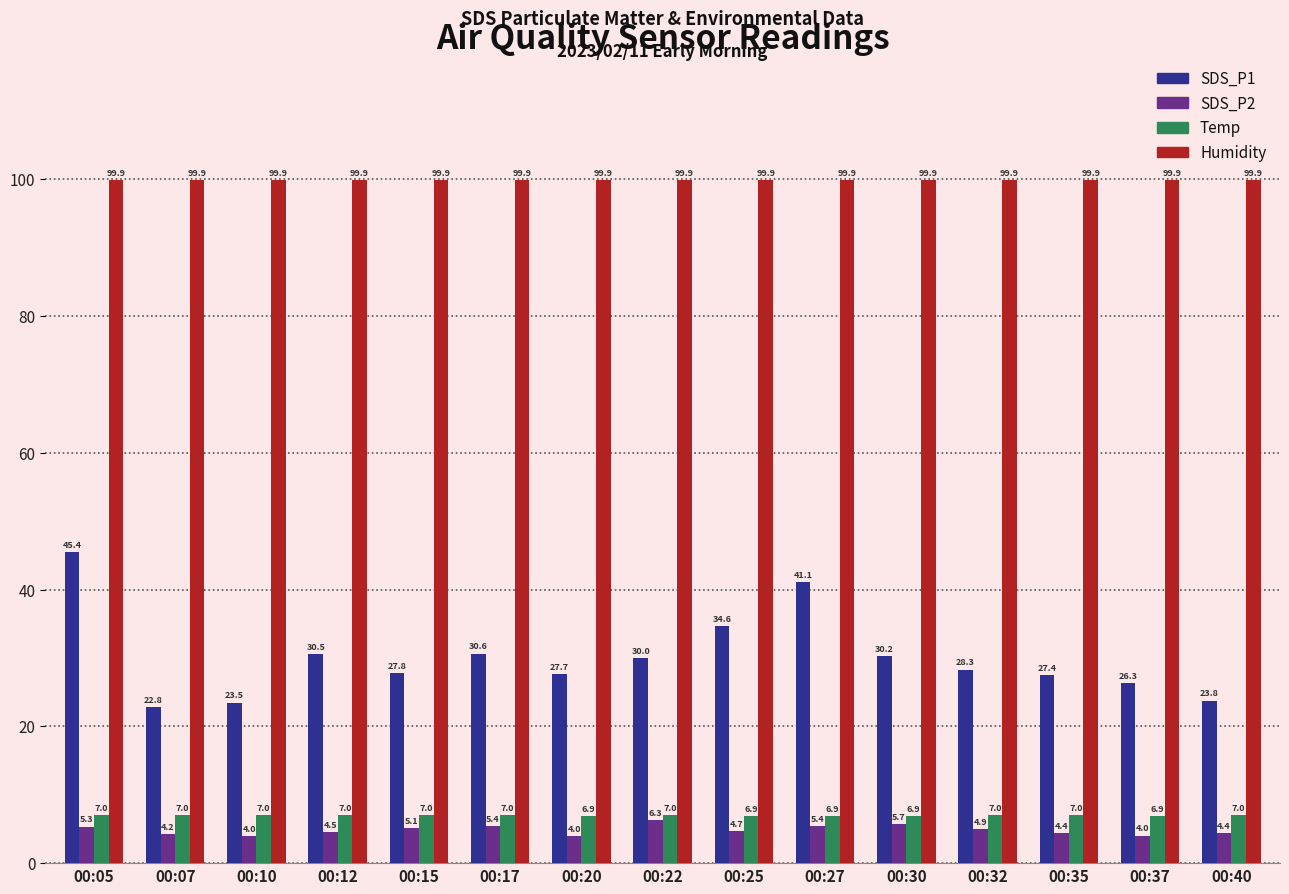

What is the smallest value displayed?

4.0